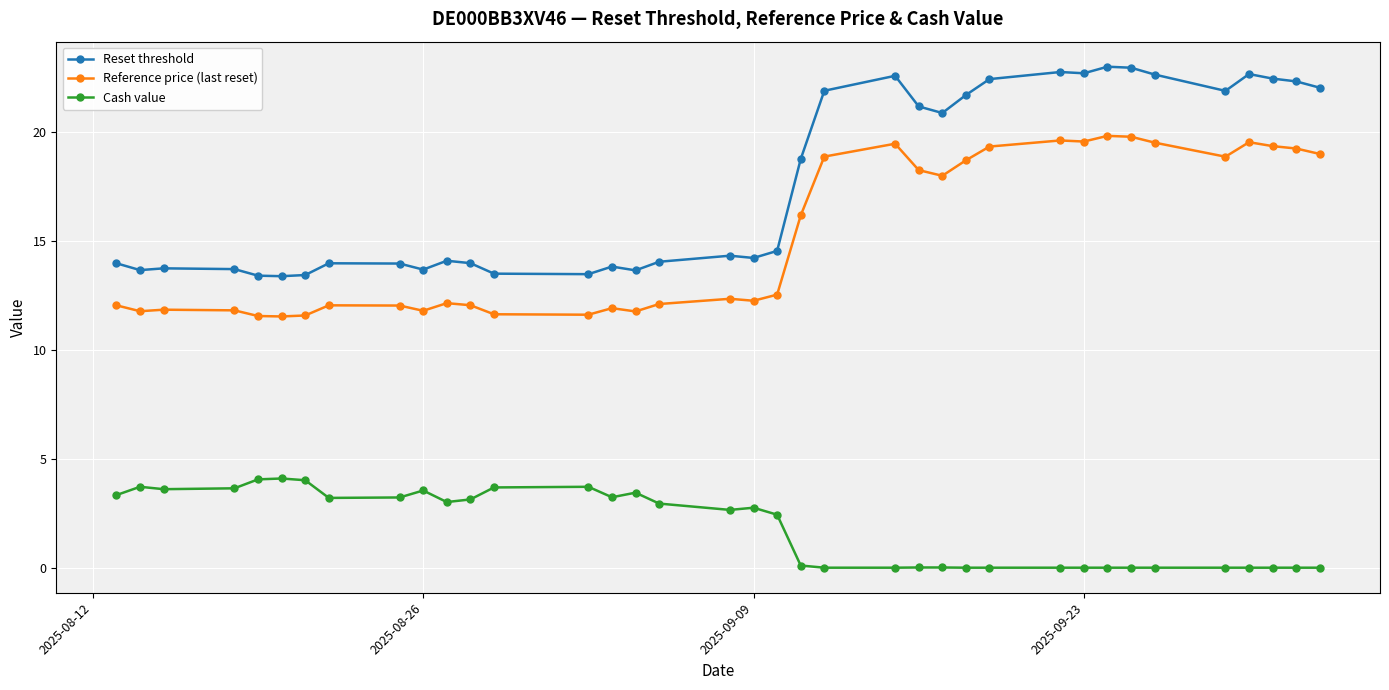

True or false: Cash value and Reference price (last reset) cross at least once.

False